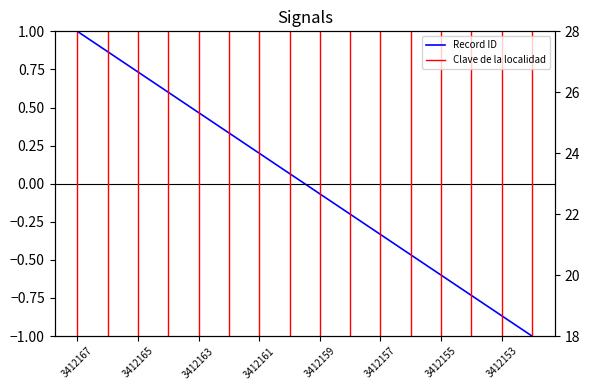

What is the difference between the highest and lowest values at 9?

23.2